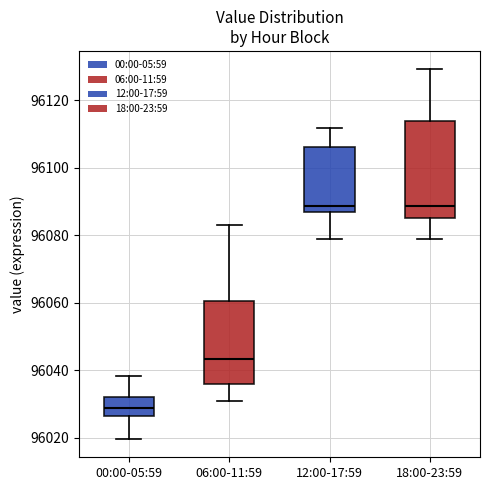

Reading left to right, transcribe this box plot: for each box, give where its median line is, the range the box spans, and where its two whiskers end, as read against the y-axis. The values are not printed on the chart, so give them approximately, as read against the axis.

00:00-05:59: median 96028, box 96026 to 96032, whiskers 96020 to 96038
06:00-11:59: median 96044, box 96036 to 96060, whiskers 96030 to 96082
12:00-17:59: median 96088, box 96086 to 96106, whiskers 96078 to 96112
18:00-23:59: median 96088, box 96086 to 96114, whiskers 96078 to 96130